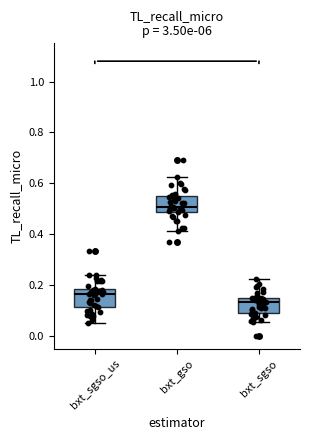

Which box's median line is the lowest?

bxt_sgso